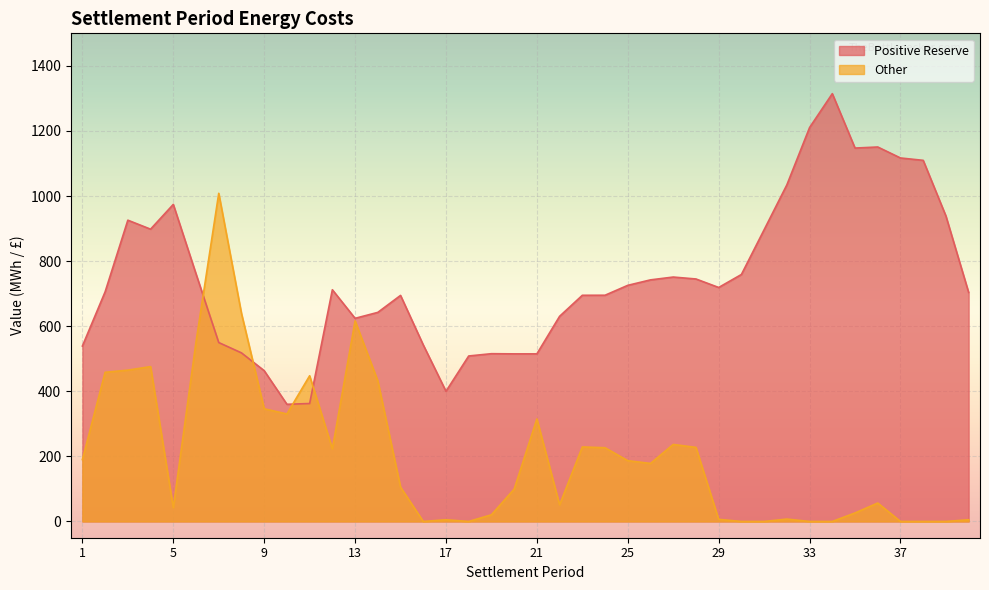

How many data points does each series have?

40